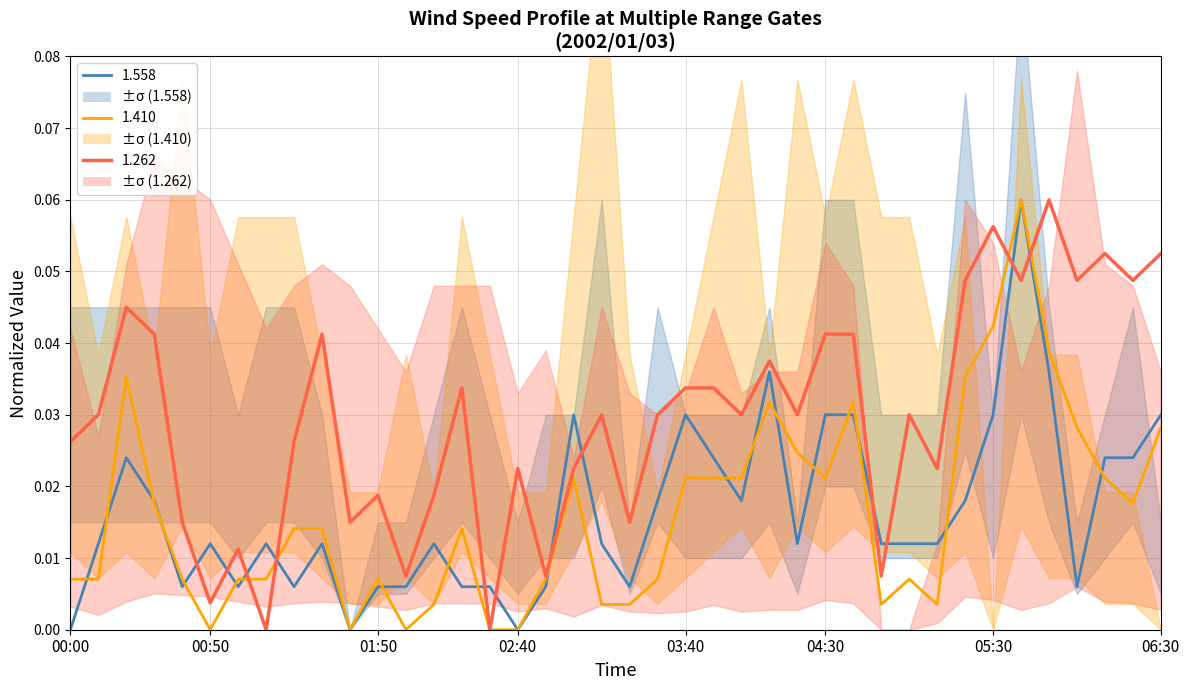

Is it true that 1.262 (red line) equals 0.1 at 9?

False